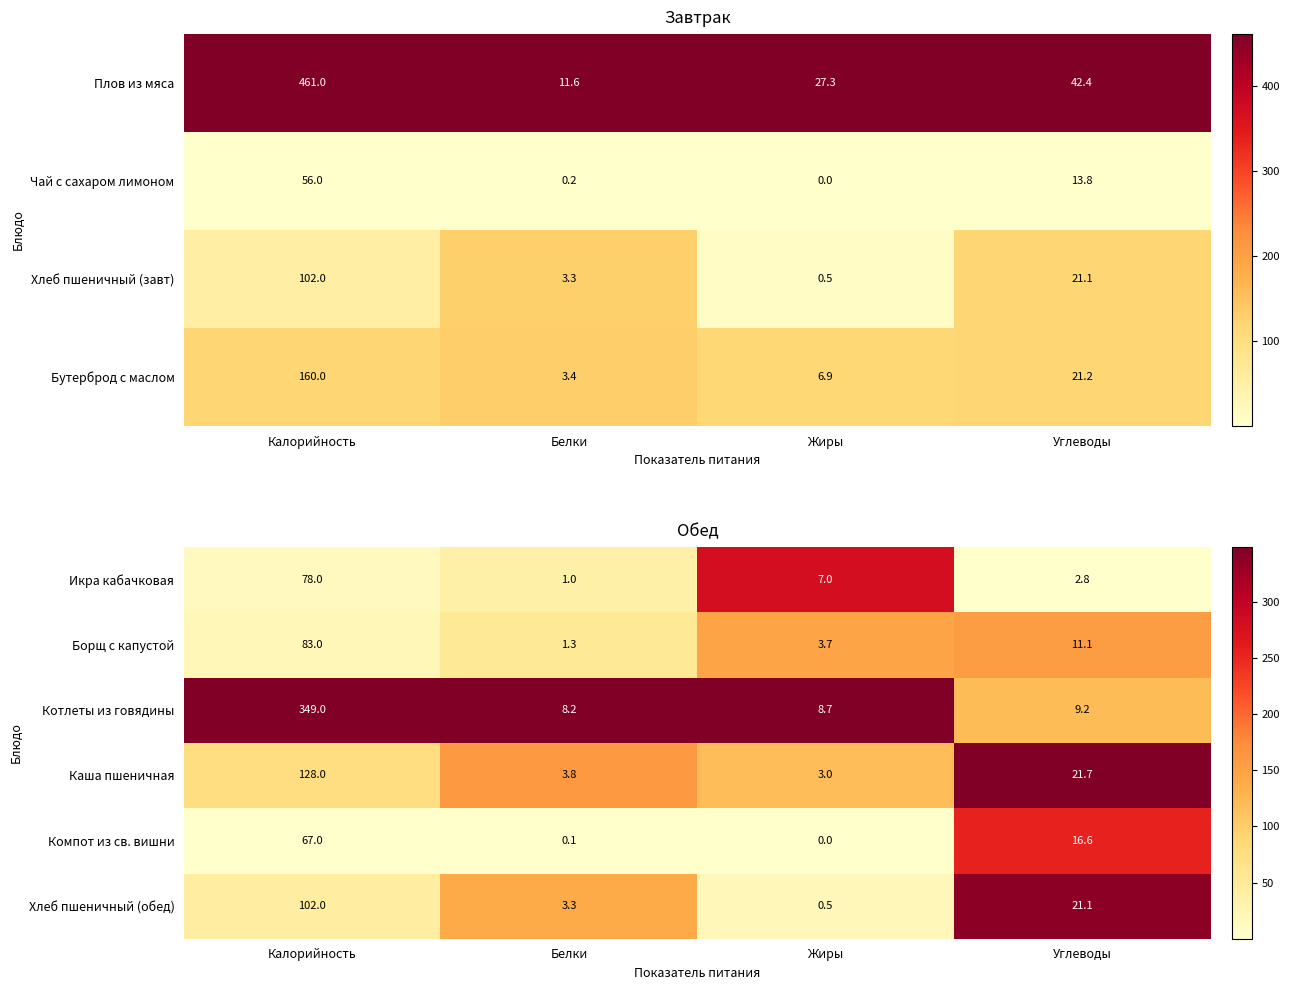

True or false: Борщ с капустой has a value of 5.3 at Жиры.

False